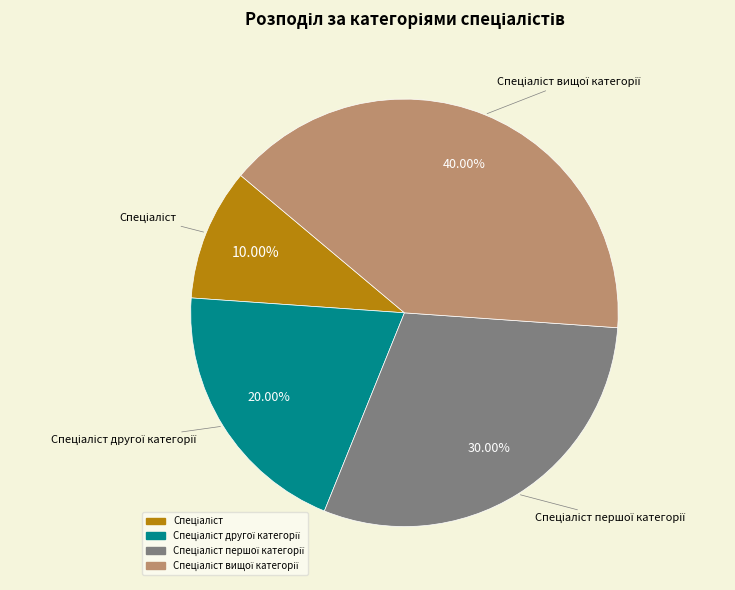

How many slices are in this pie chart?

4